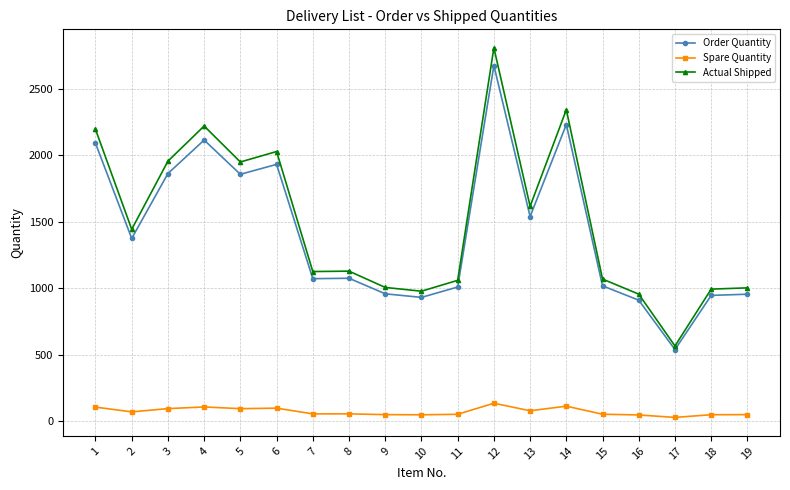

At 10, list the series in order from largest to smallest.

Actual Shipped, Order Quantity, Spare Quantity